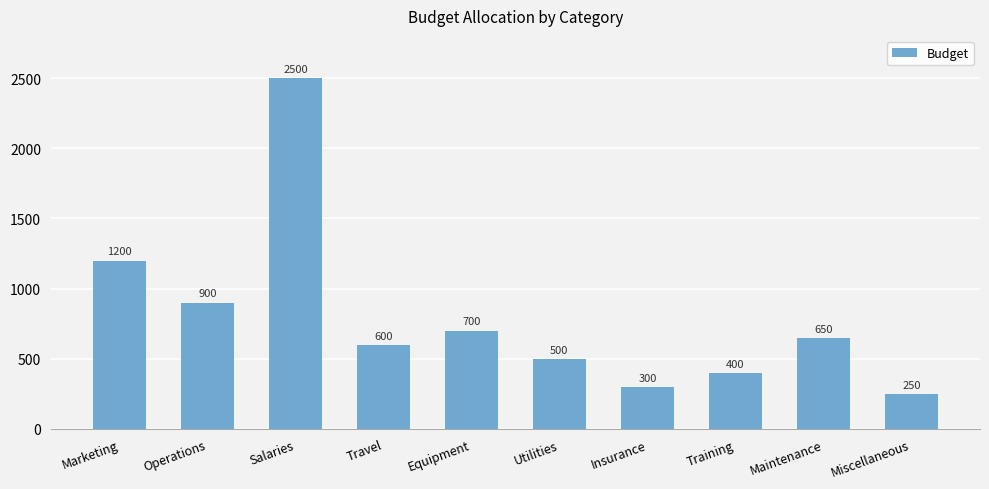

Reading right to left, what are all the values shown in this chart?

250	650	400	300	500	700	600	2500	900	1200